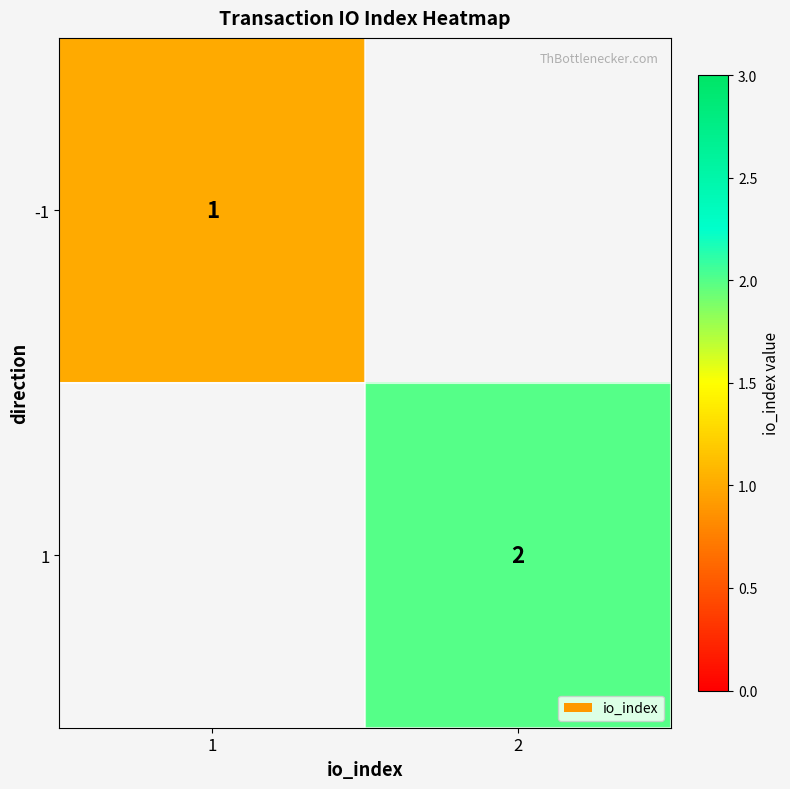

Is the value of -1 at 1 greater than the value of 1 at 2?

No